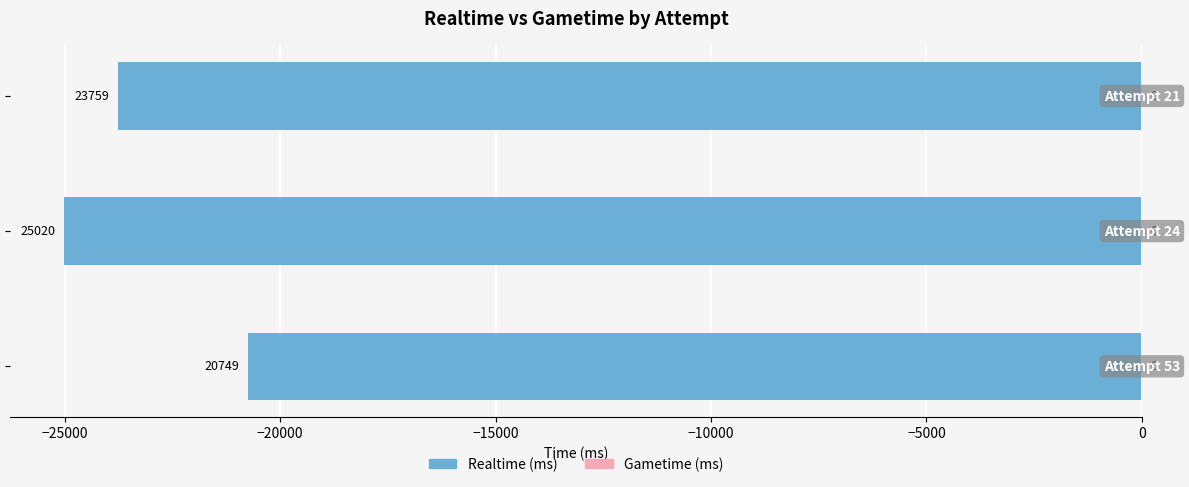

Does the chart contain any negative values?

Yes